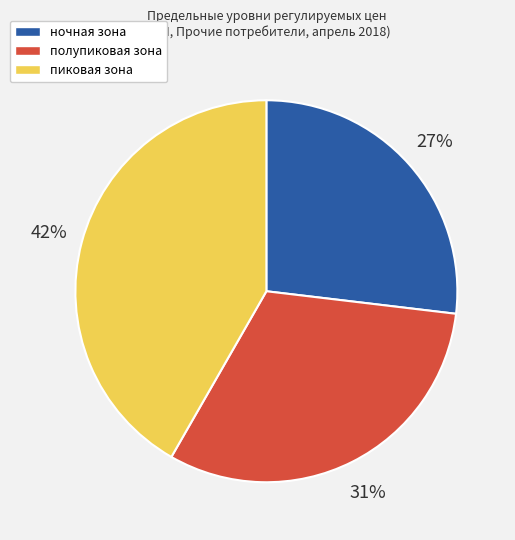

Which has a higher value, полупиковая зона or ночная зона?

полупиковая зона